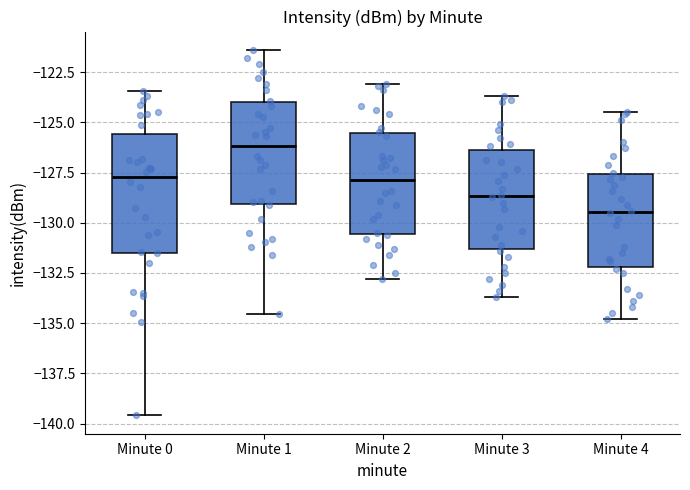

Reading left to right, read every box against the y-axis: the position of its median line, the range the box covers, and the ends of its whiskers. The values are not printed on the chart, so give them approximately, as read against the axis.

Minute 0: median -127.5, box -131.5 to -125.5, whiskers -139.5 to -123.5
Minute 1: median -126.0, box -129.0 to -124.0, whiskers -134.5 to -121.5
Minute 2: median -128.0, box -130.5 to -125.5, whiskers -133.0 to -123.0
Minute 3: median -128.5, box -131.5 to -126.5, whiskers -133.5 to -123.5
Minute 4: median -129.5, box -132.0 to -127.5, whiskers -135.0 to -124.5